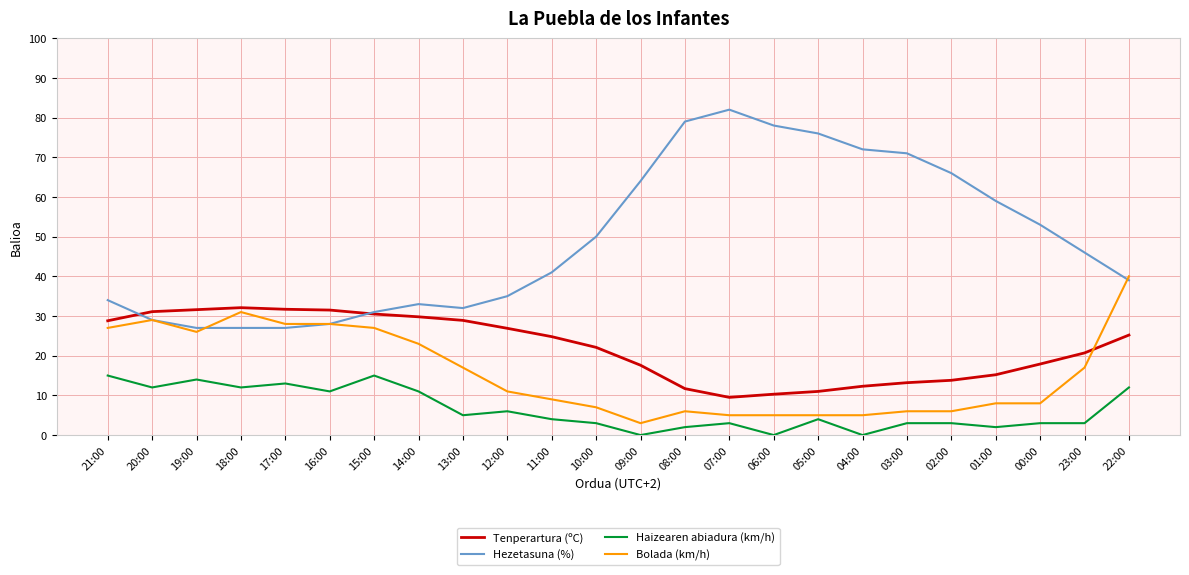

At which category does Haizearen abiadura (km/h) reach its first local valley?

20:00